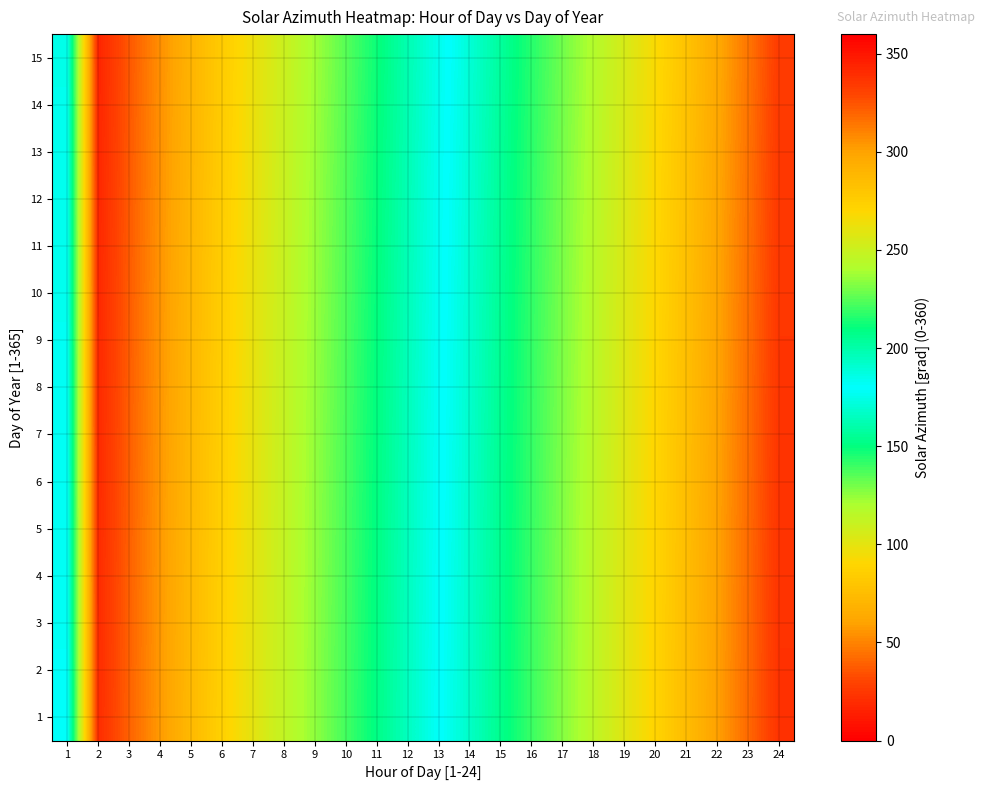

How many data points does each series have?

24